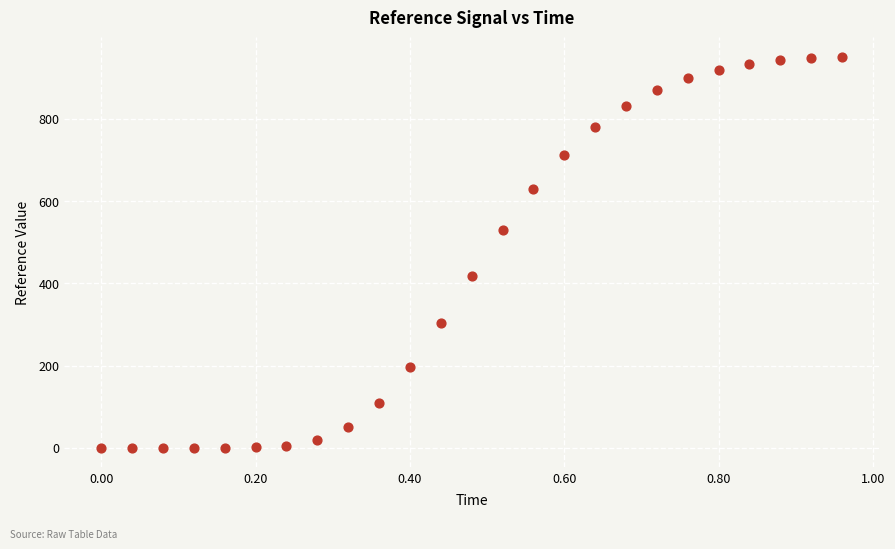

What is the range of Y values (max minus min)?

950.3